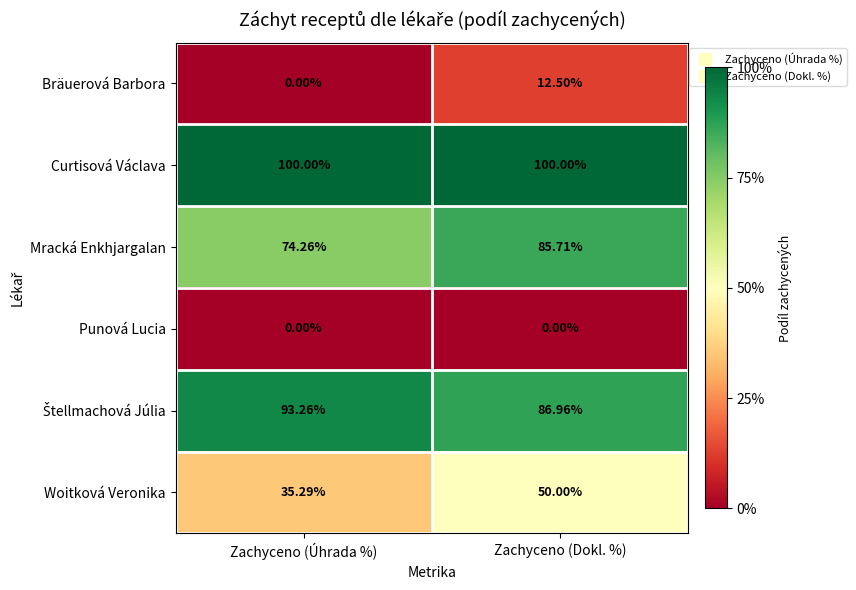

Where is Woitková Veronika nearest to the value 42?

Zachyceno (Úhrada %)